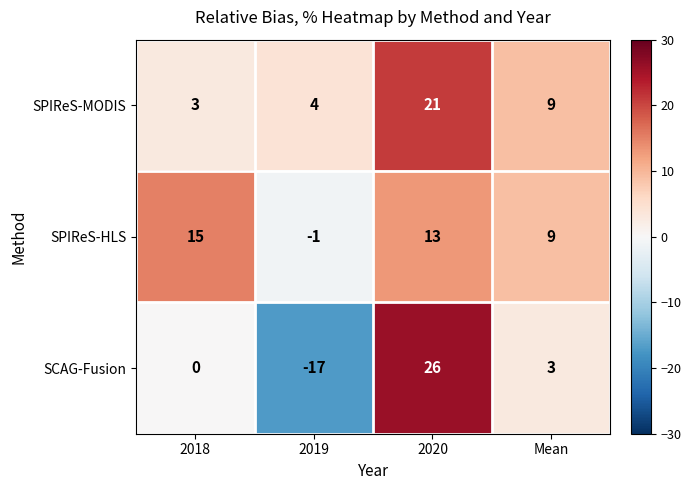

Rank the categories by SCAG-Fusion value from lowest to highest.

2019, 2018, Mean, 2020